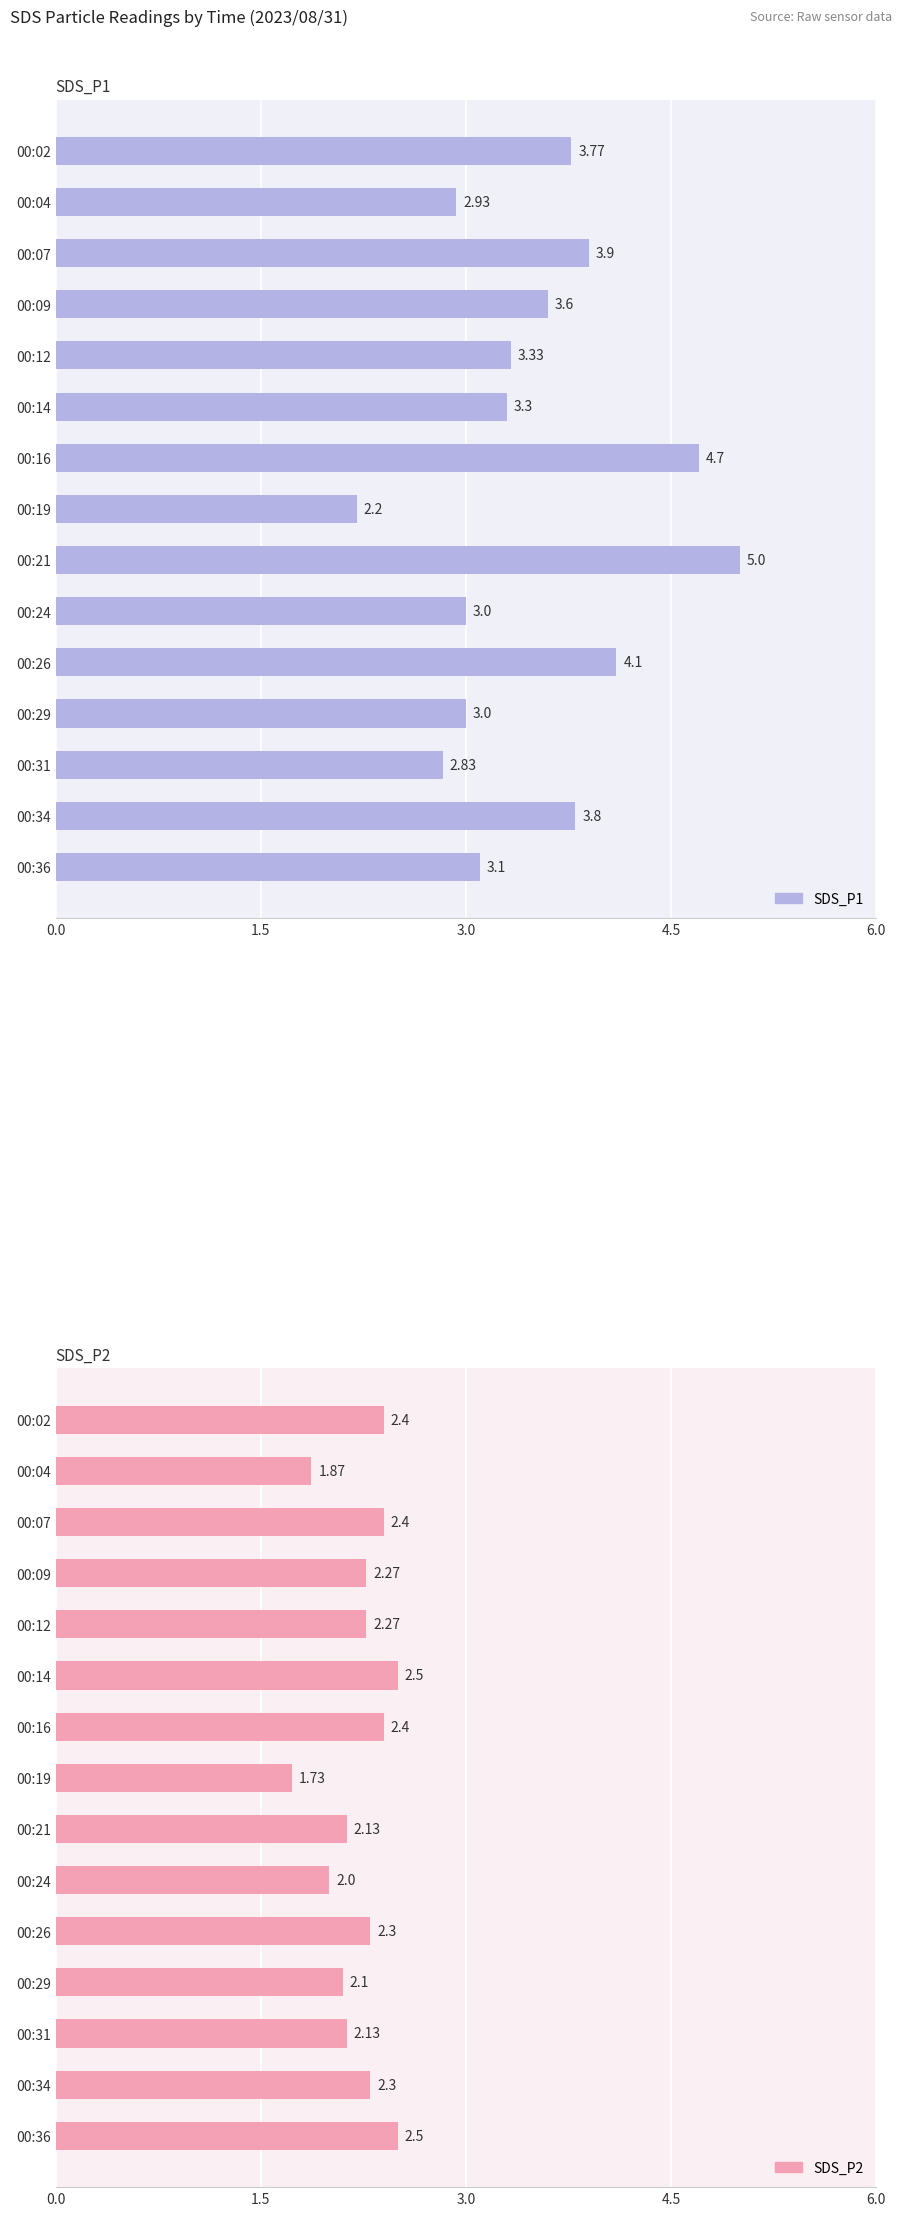

Is it true that SDS_P2 equals 0.5 at 00:26?

False